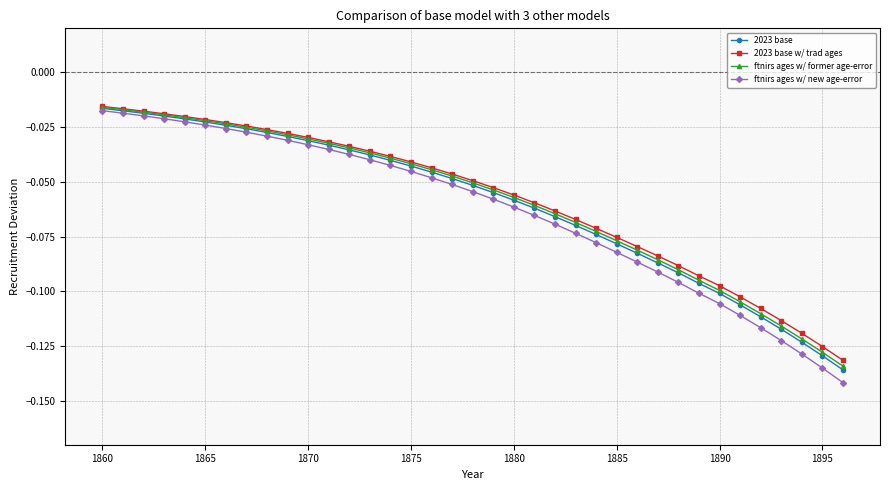

Reading left to right, transcribe all the data shown in this chart.

2023 base: -0.0	-0.0	-0.0	-0.0	-0.0	-0.0	-0.0	-0.0	-0.0	-0.0	-0.0	-0.0	-0.0	-0.0	-0.0	-0.0	-0.0	-0.0	-0.1	-0.1	-0.1	-0.1	-0.1	-0.1	-0.1	-0.1	-0.1	-0.1	-0.1	-0.1	-0.1	-0.1	-0.1	-0.1	-0.1	-0.1	-0.1
2023 base w/ trad ages: -0.0	-0.0	-0.0	-0.0	-0.0	-0.0	-0.0	-0.0	-0.0	-0.0	-0.0	-0.0	-0.0	-0.0	-0.0	-0.0	-0.0	-0.0	-0.0	-0.1	-0.1	-0.1	-0.1	-0.1	-0.1	-0.1	-0.1	-0.1	-0.1	-0.1	-0.1	-0.1	-0.1	-0.1	-0.1	-0.1	-0.1
ftnirs ages w/ former age-error: -0.0	-0.0	-0.0	-0.0	-0.0	-0.0	-0.0	-0.0	-0.0	-0.0	-0.0	-0.0	-0.0	-0.0	-0.0	-0.0	-0.0	-0.0	-0.1	-0.1	-0.1	-0.1	-0.1	-0.1	-0.1	-0.1	-0.1	-0.1	-0.1	-0.1	-0.1	-0.1	-0.1	-0.1	-0.1	-0.1	-0.1
ftnirs ages w/ new age-error: -0.0	-0.0	-0.0	-0.0	-0.0	-0.0	-0.0	-0.0	-0.0	-0.0	-0.0	-0.0	-0.0	-0.0	-0.0	-0.0	-0.0	-0.1	-0.1	-0.1	-0.1	-0.1	-0.1	-0.1	-0.1	-0.1	-0.1	-0.1	-0.1	-0.1	-0.1	-0.1	-0.1	-0.1	-0.1	-0.1	-0.1